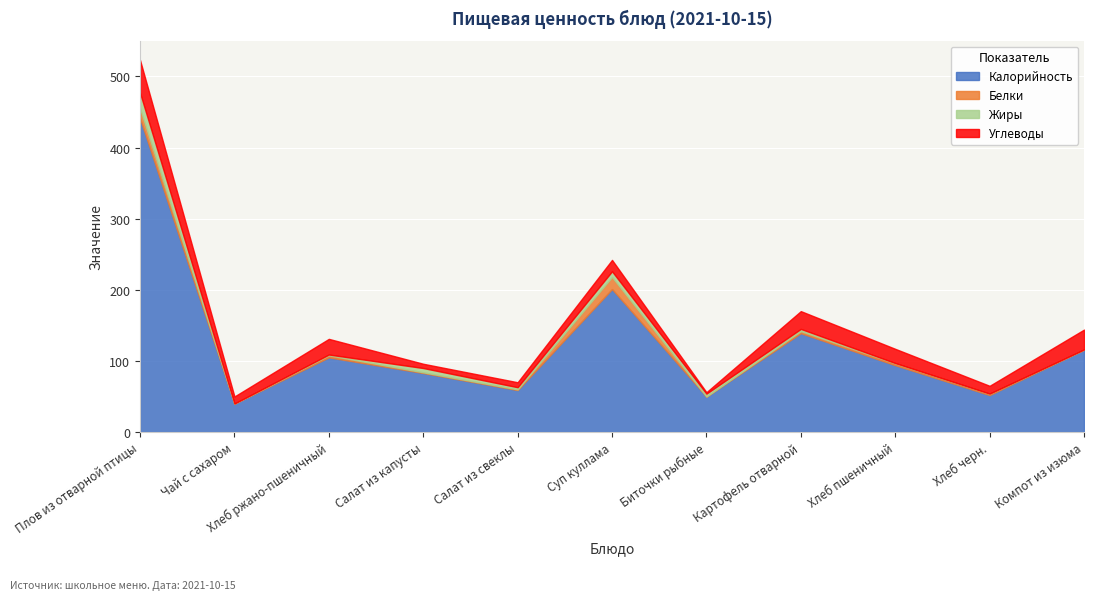

After their last crossing, which series has the higher values: Жиры or Углеводы?

Углеводы